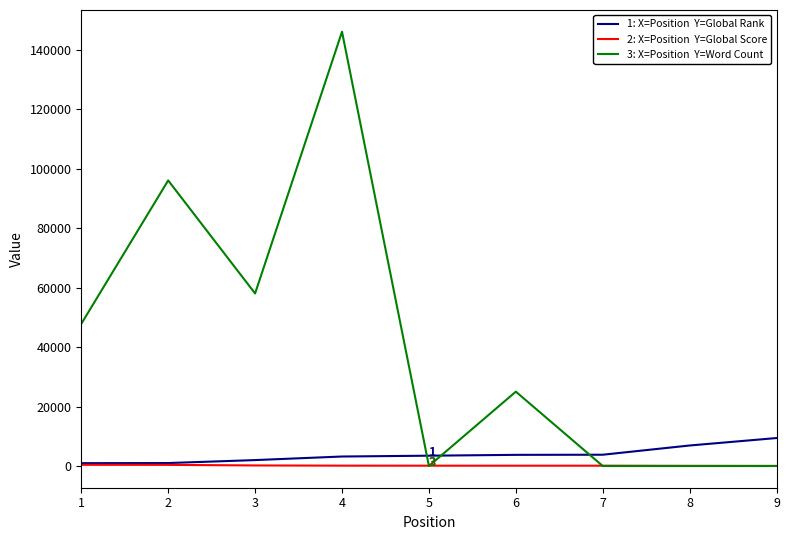

At which category is the sum across all series the highest?

4